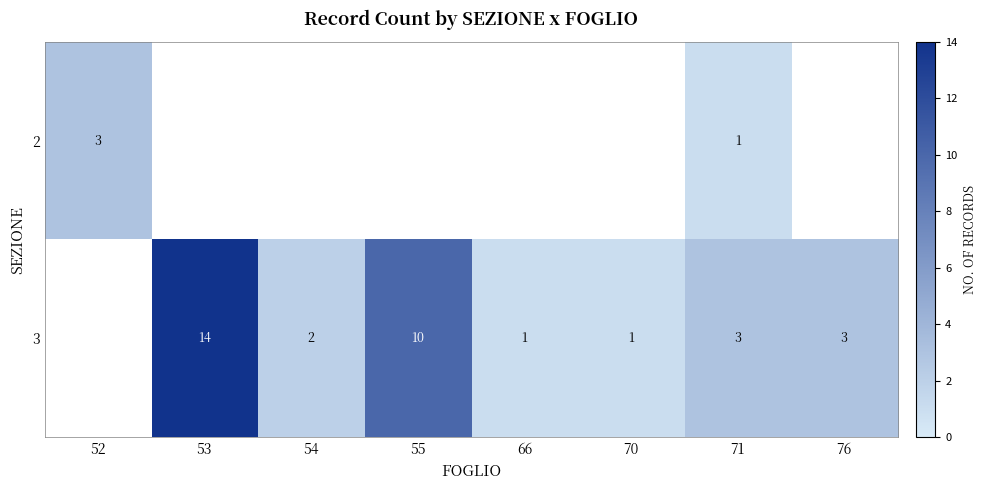

How many data points does each series have?

8